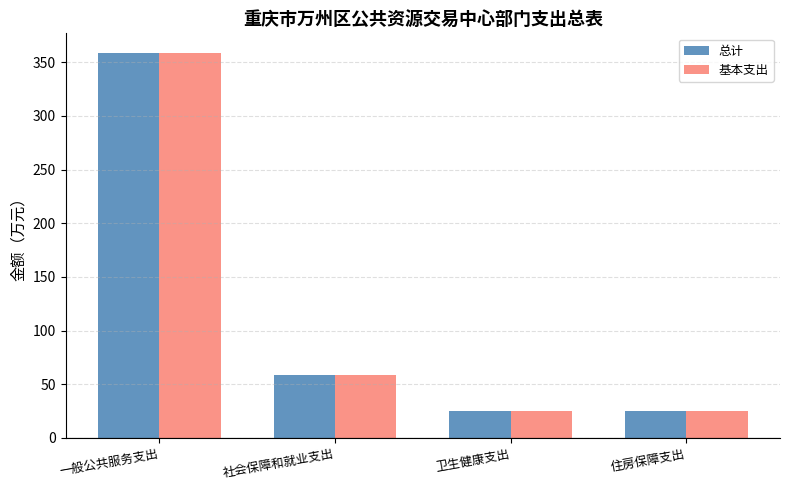

What value does the 基本支出 series have at 一般公共服务支出?

358.9